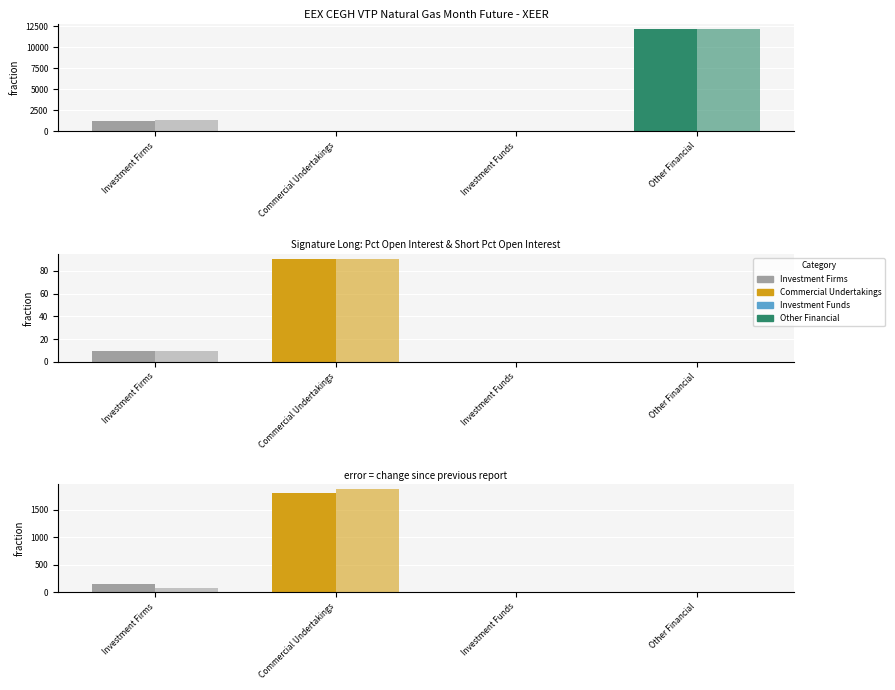

The value of Investment Firms (Long) at Short is 2051. True or false?

False